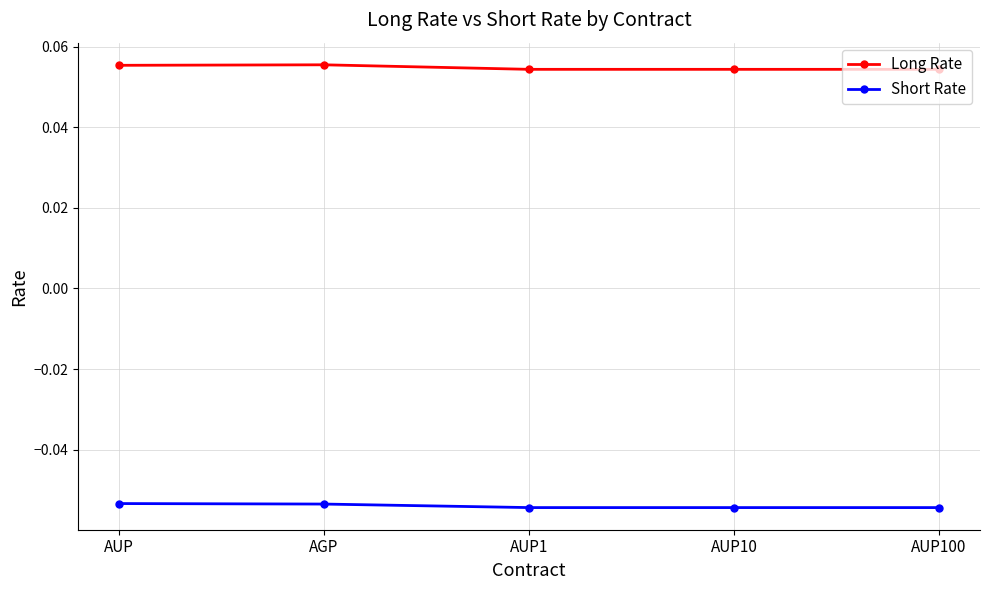

True or false: Short Rate and Long Rate cross at least once.

False